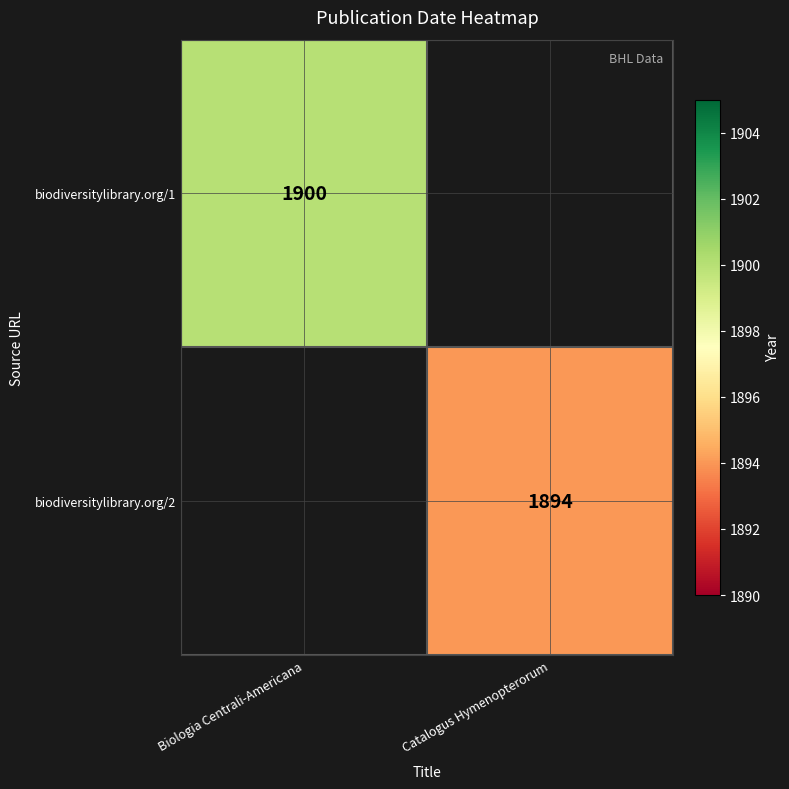

At which category is the sum across all series the highest?

Biologia Centrali-Americana